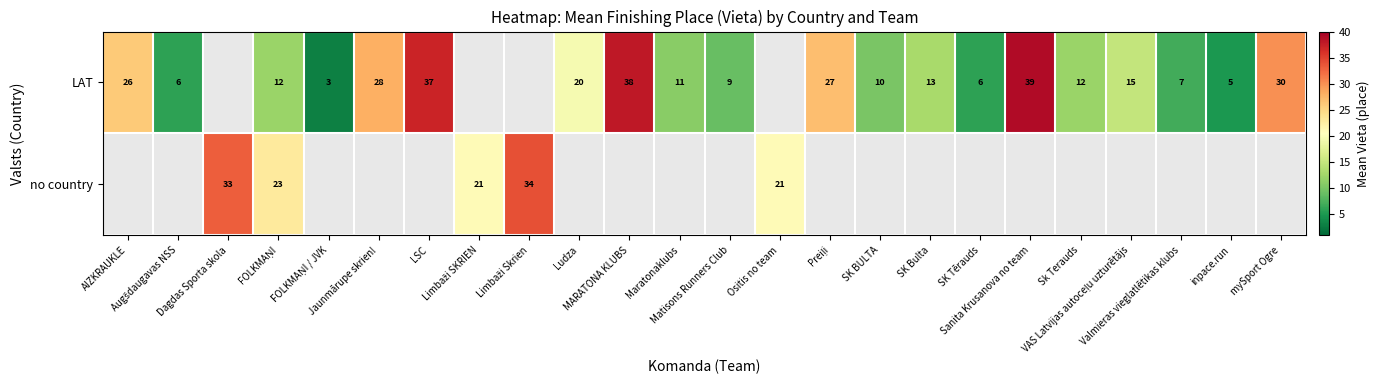

How many values in the LAT series exceed 15?

8